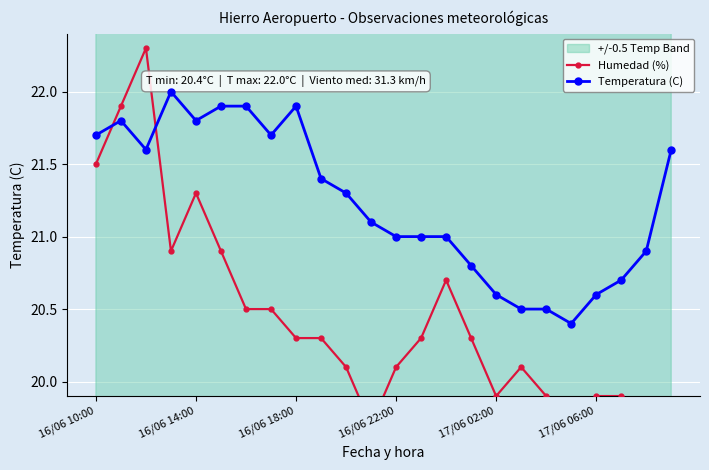

What is the maximum value for Temperatura (C)?

22.0